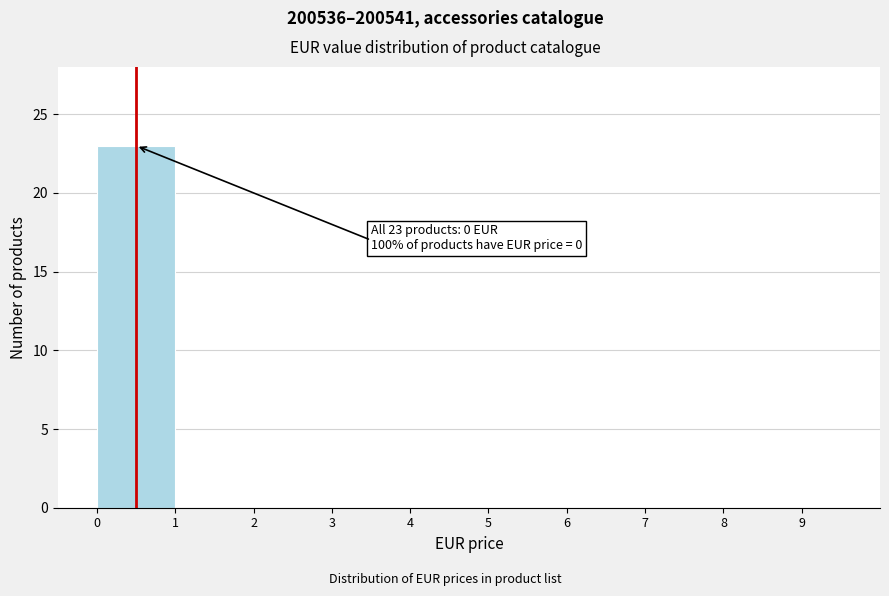

Over which range of the x-axis is the bar tallest?

0 to 1